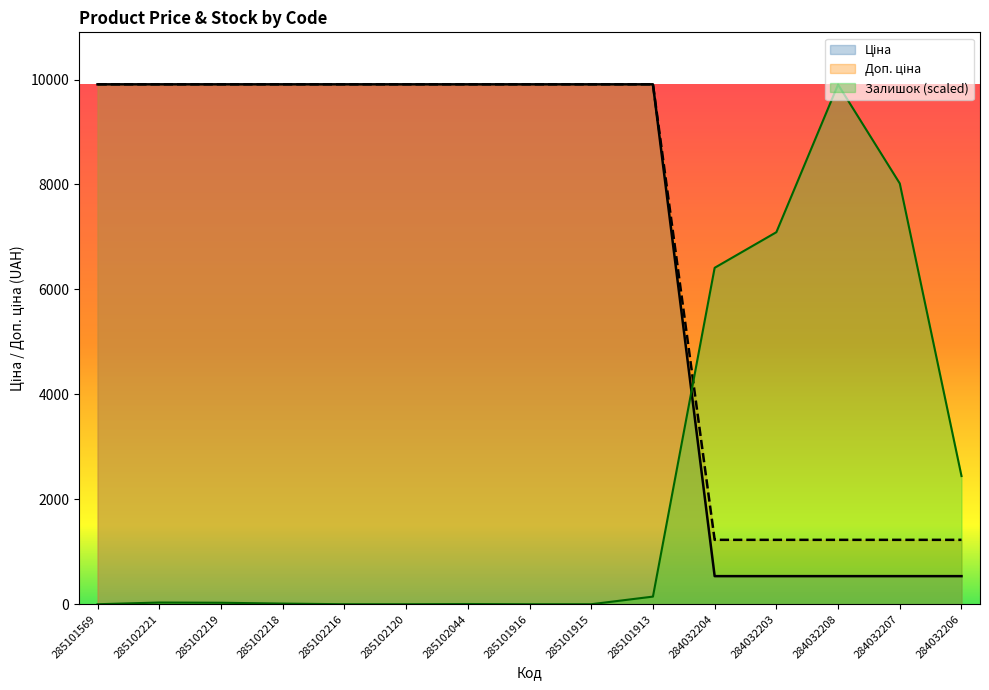

True or false: Доп. ціна and Ціна intersect in this chart.

False